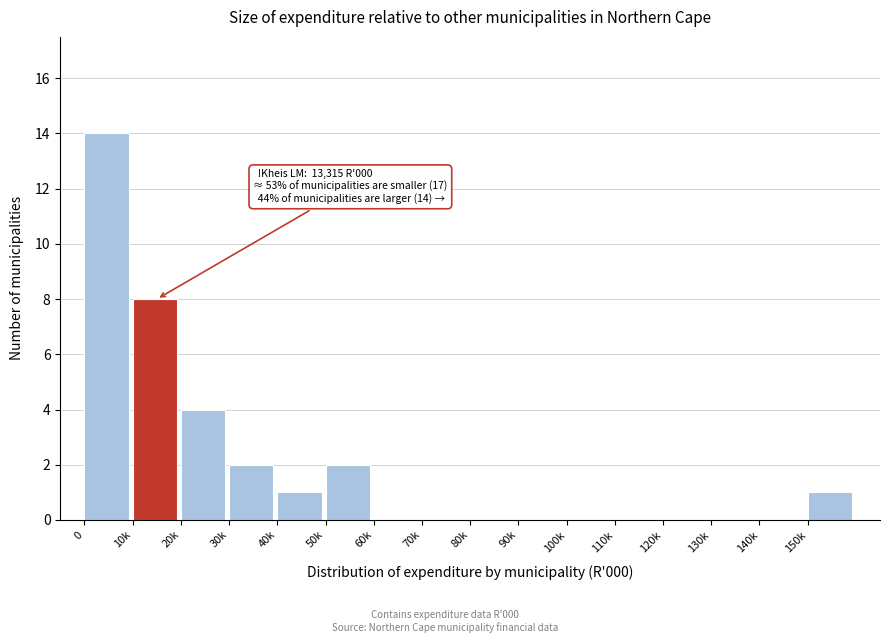

Reading left to right, list all the values displayed in this chart.

0=14	10k=8	20k=4	30k=2	40k=1	50k=2	60k=0	70k=0	80k=0	90k=0	100k=0	110k=0	120k=0	130k=0	140k=0	150k=1